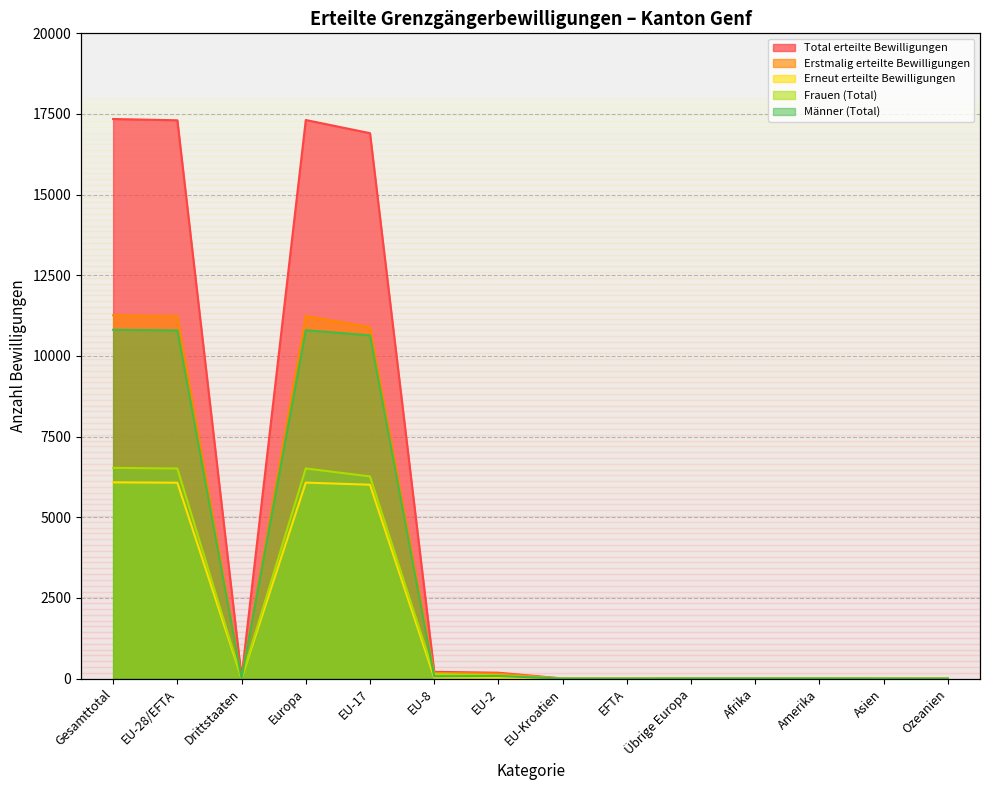

At which label does Erneut erteilte Bewilligungen reach its minimum?

EFTA